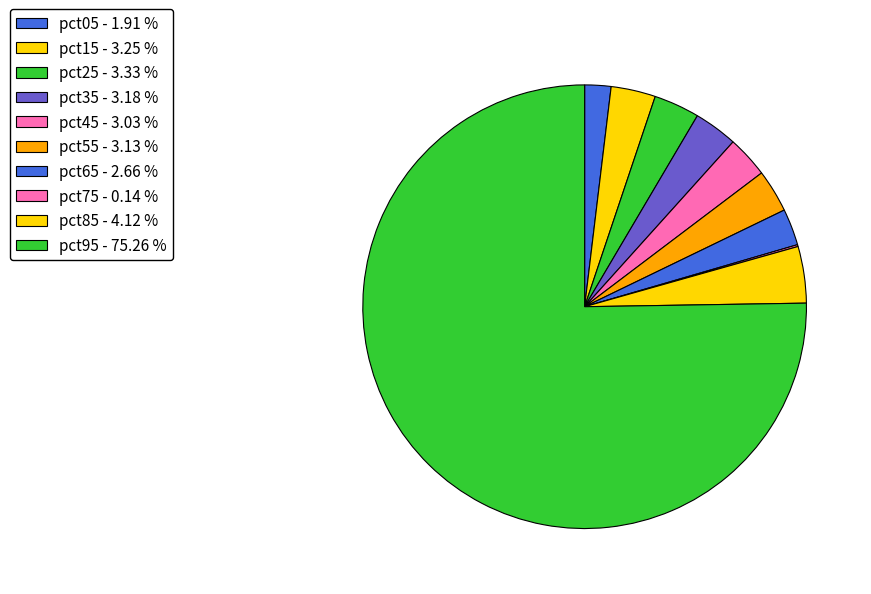

Combined, what portion of the pie is pct35 and pct95?

78.4%